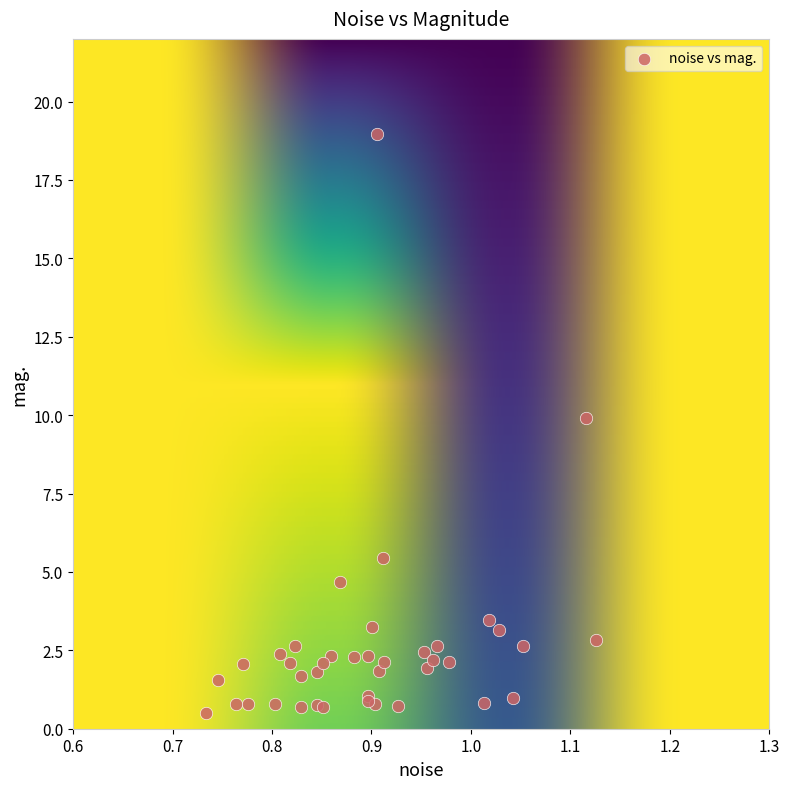

What Y value in the scatter plot is closest to 9?

9.9